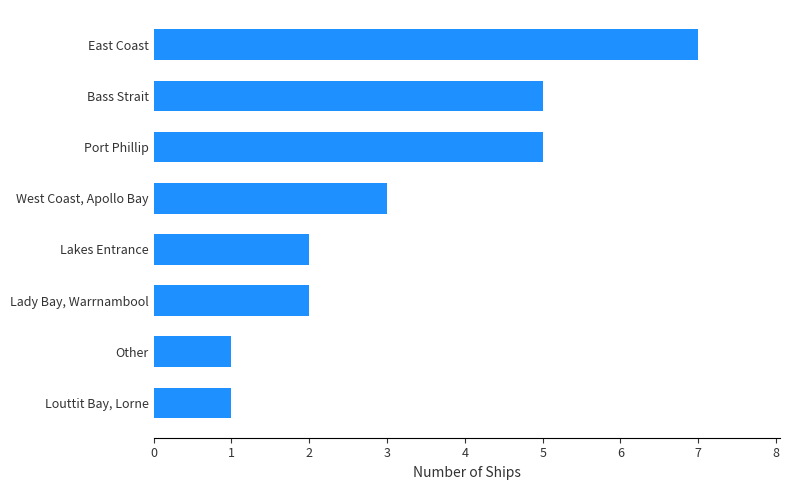

Read the value at West Coast, Apollo Bay.

3